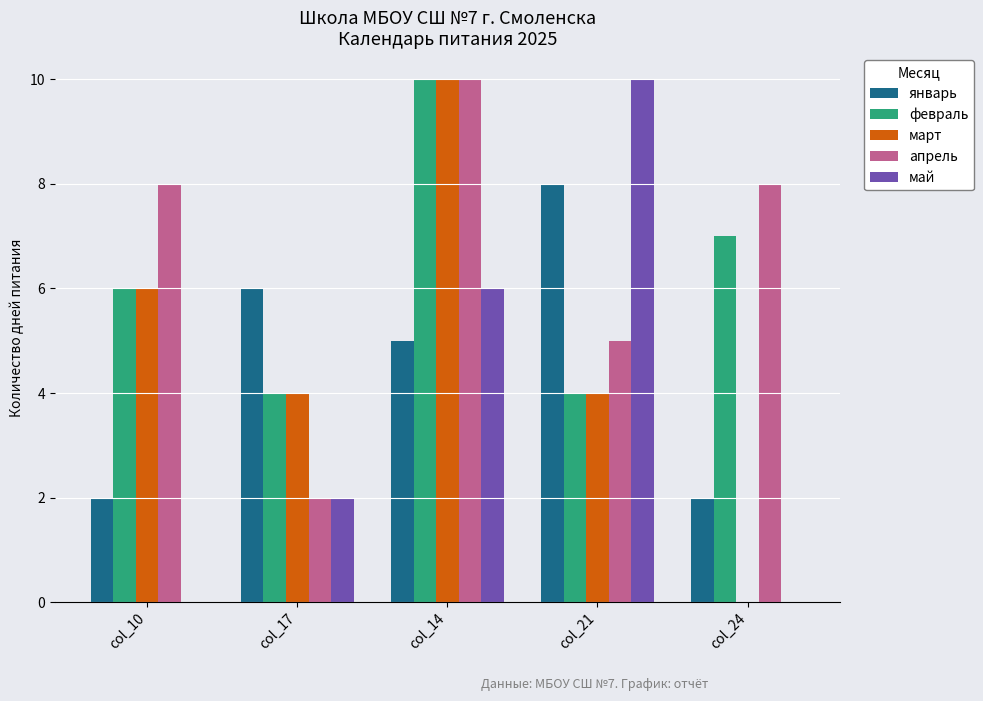

Which series changed the most between col_10 and col_24?

март